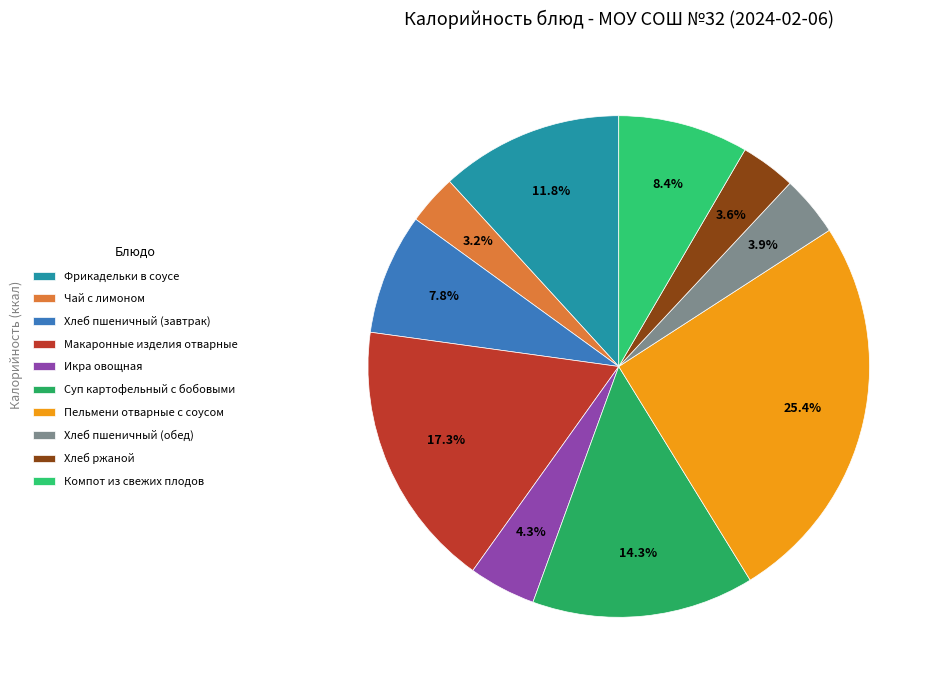

Does any single category account for the majority?

No